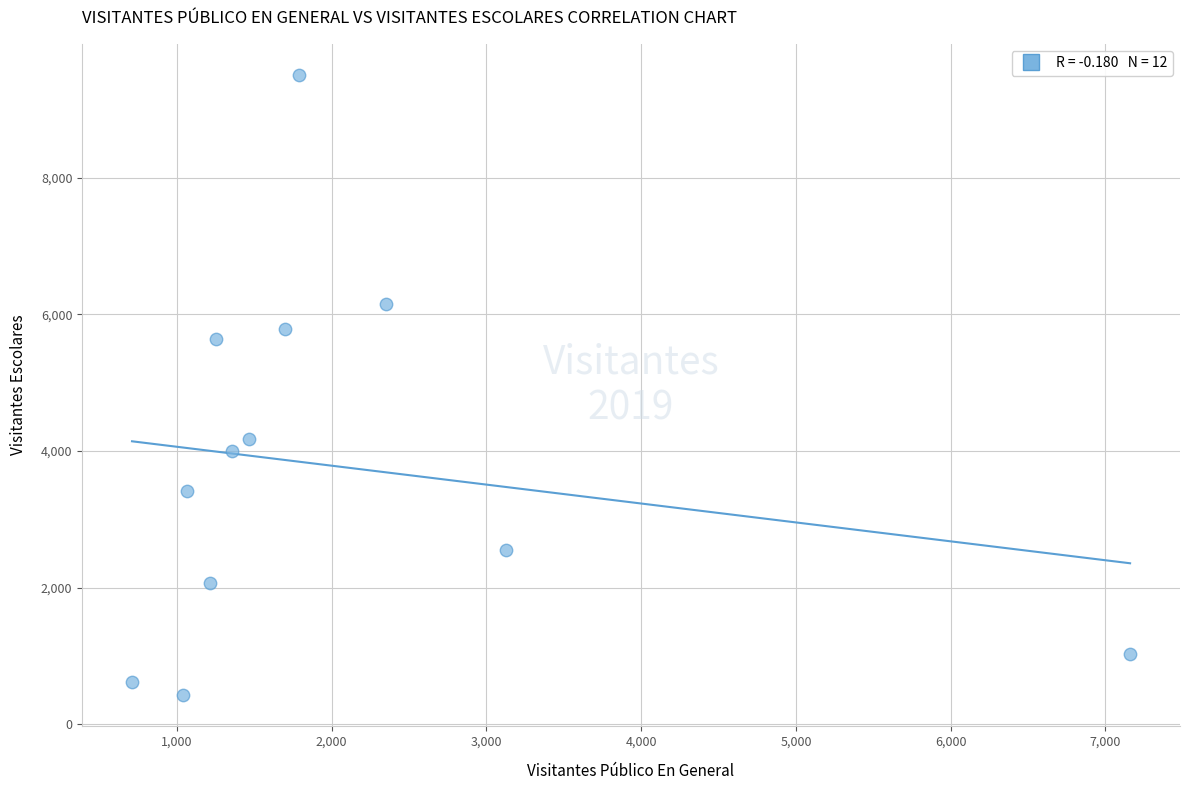

What Y value in the scatter plot is closest to 4965?

5636